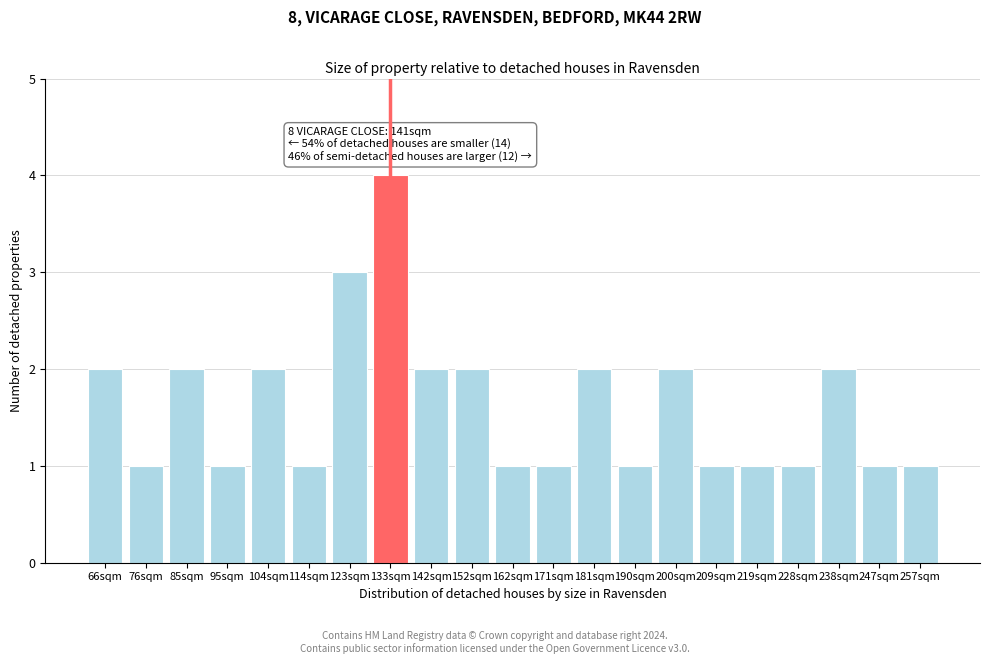

Reading left to right, what are all the values shown in this chart?

2	1	2	1	2	1	3	4	2	2	1	1	2	1	2	1	1	1	2	1	1